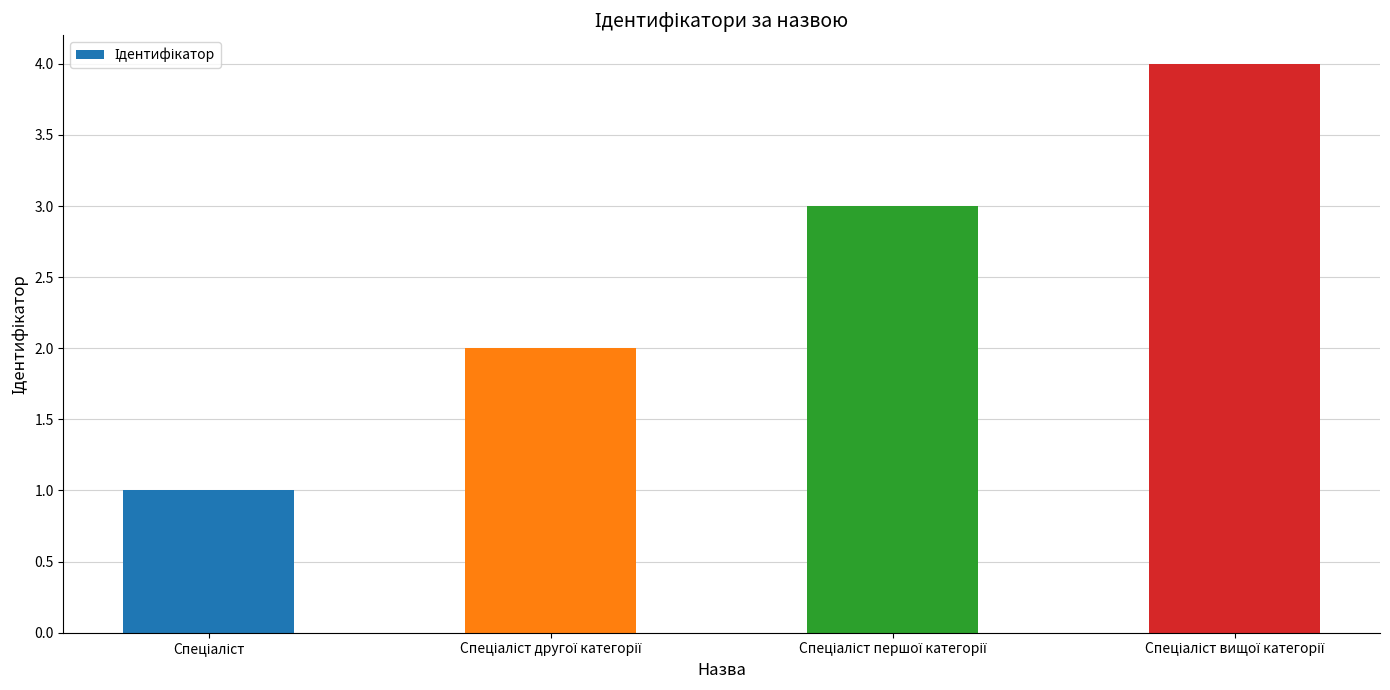

How many values are between 2 and 4?

3